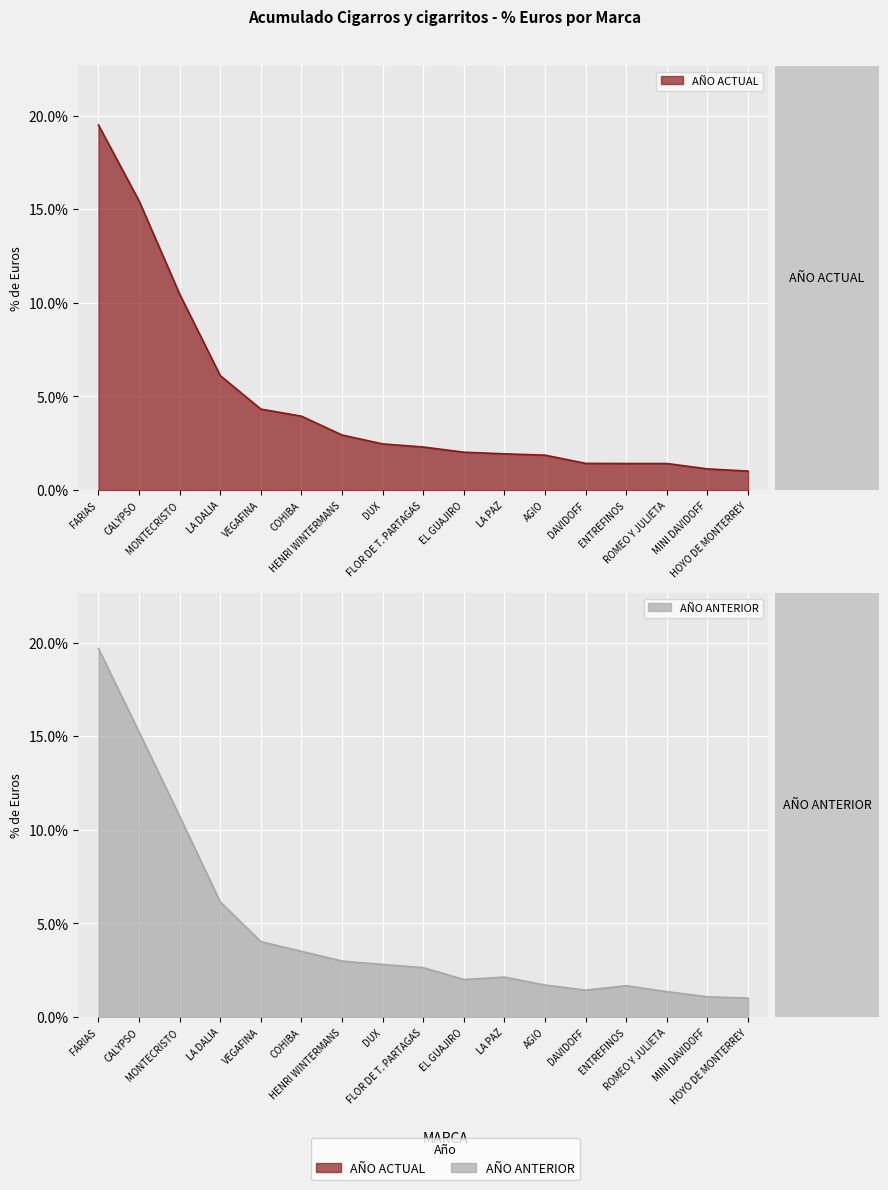

Which series has the widest spread of values?

AÑO ANTERIOR